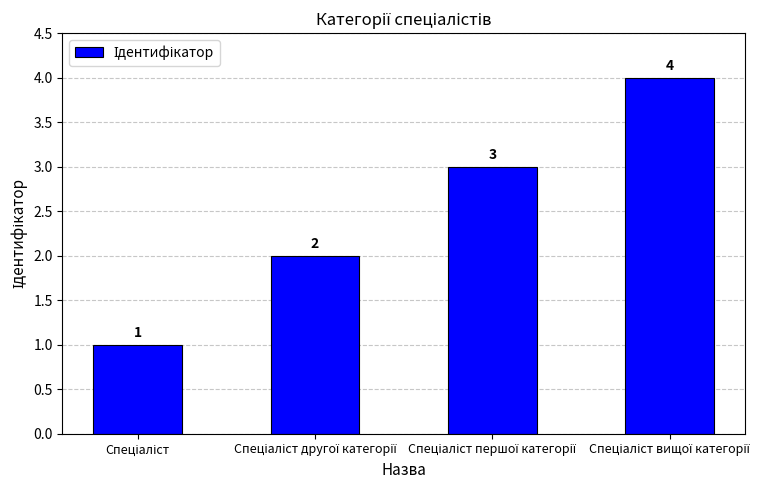

What is the value of the 4th bar from the left?

4